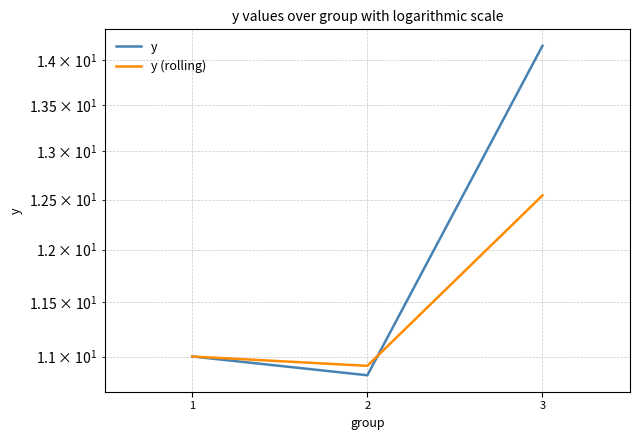

True or false: y has a value of 2.4 at 1.

False